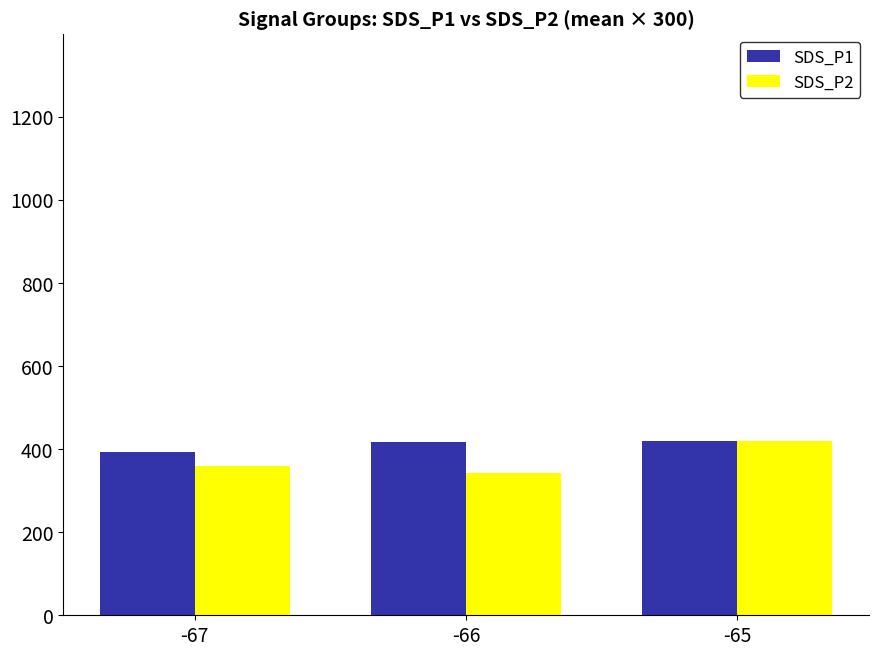

Count the number of data series in this chart.

2